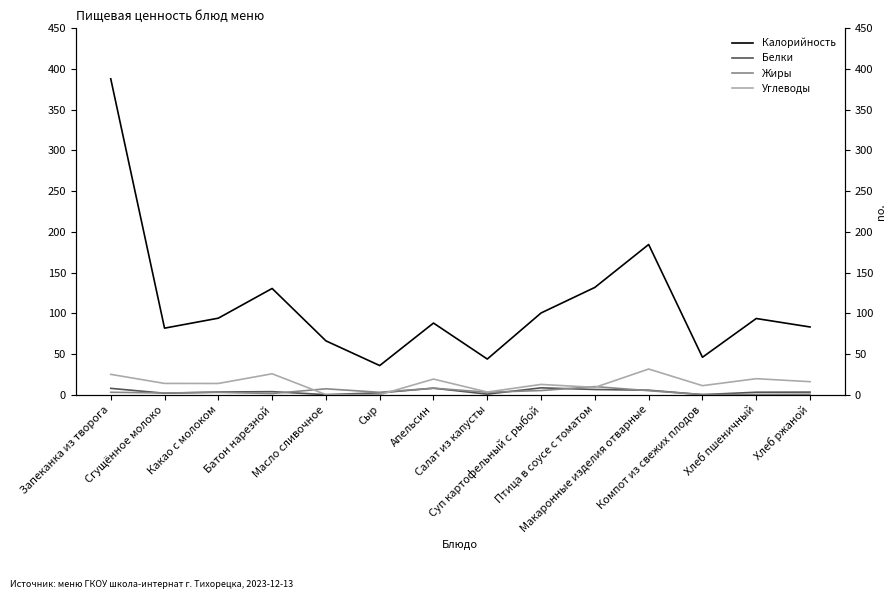

How many lines are shown in the chart?

4